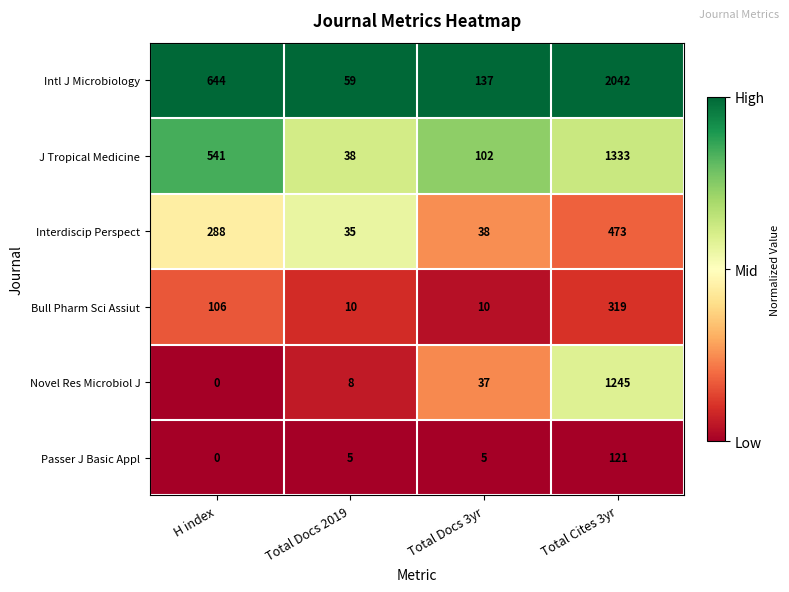

True or false: Bull Pharm Sci Assiut has a value of 83 at Total Cites 3yr.

False